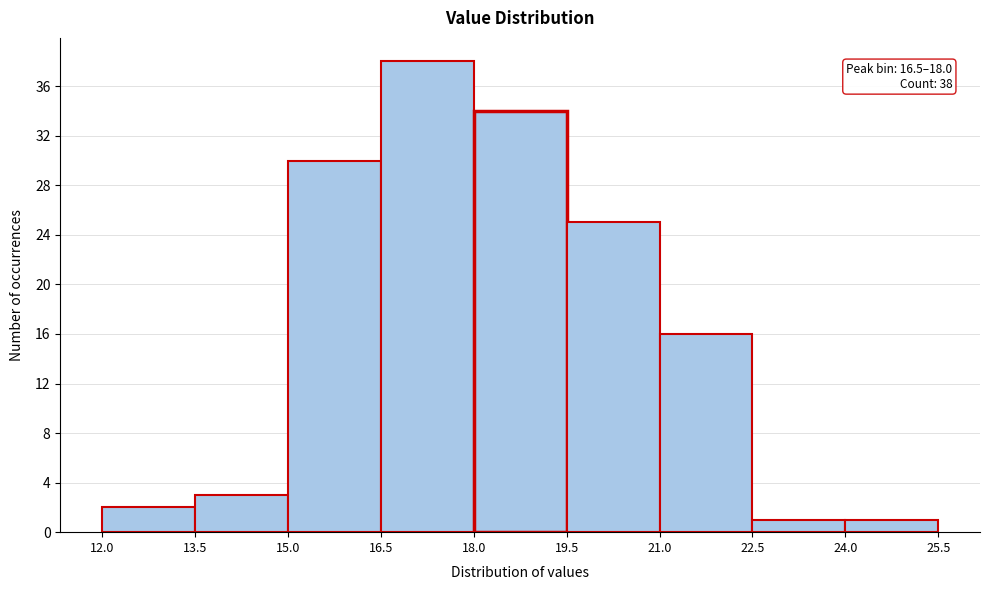

Which range on the x-axis has the tallest bar?

16.5 to 18.0